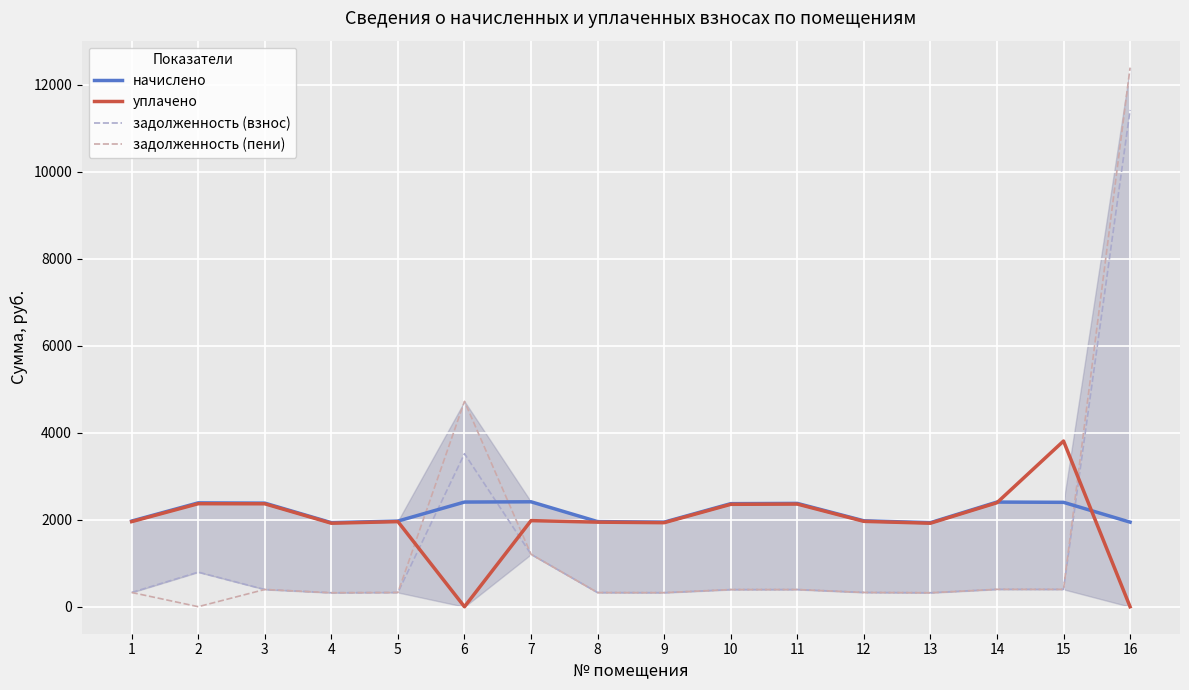

List the series in order of their peak value, highest first.

задолженность (пени), задолженность (взнос), уплачено, начислено